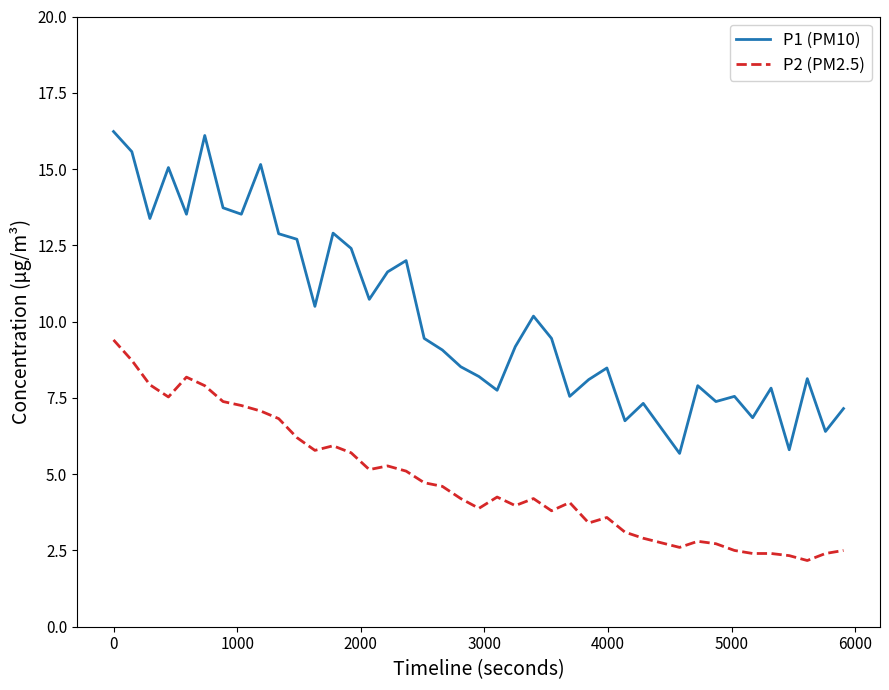

What is the difference between the maximum and minimum values in the P2 (PM2.5) series?

7.2